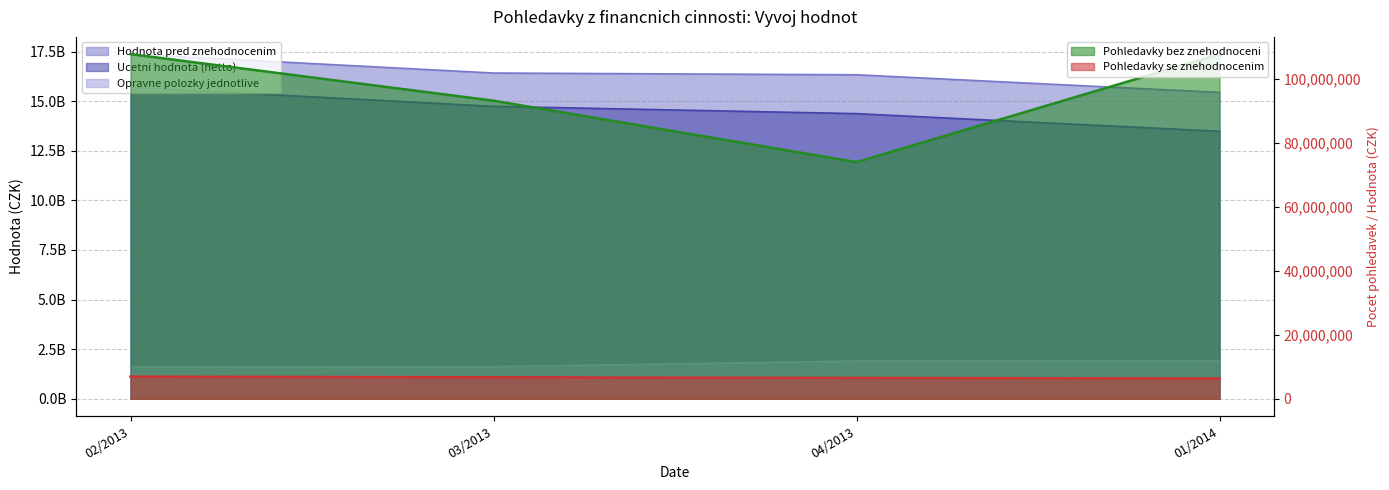

List the series in order of their peak value, lowest first.

Pohledavky se znehodnocenim, Pohledavky bez znehodnoceni, Opravne polozky jednotlive, Ucetni hodnota (netto), Hodnota pred znehodnocenim